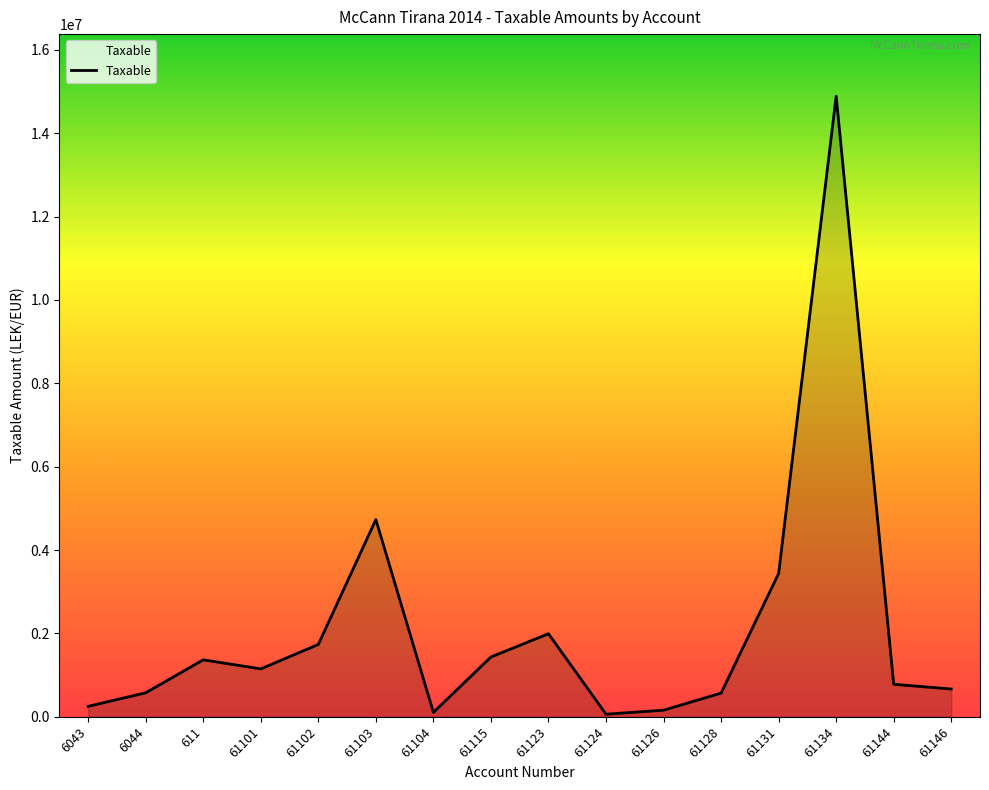

At which category does the data reach its first local peak?

611